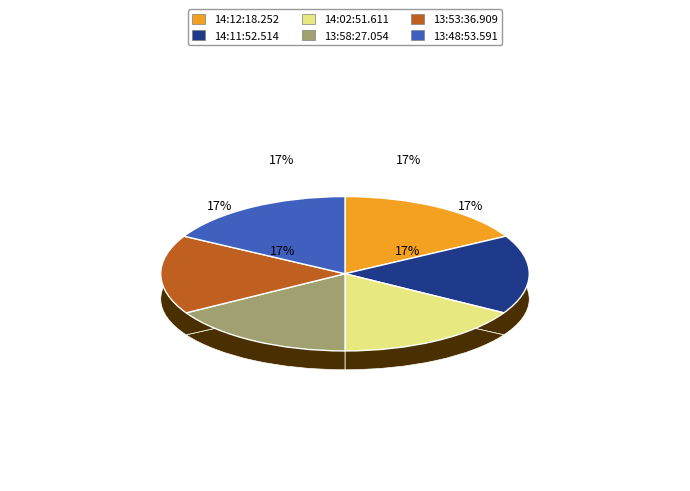

Which category has the smallest portion of the pie?

14:11:52.514